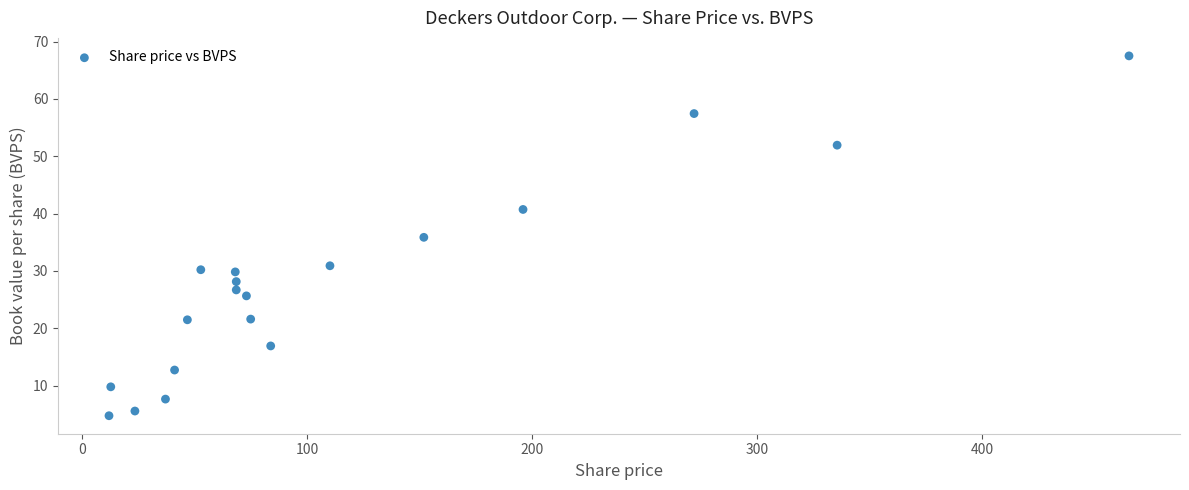

What is the range of X values (max minus min)?

453.4